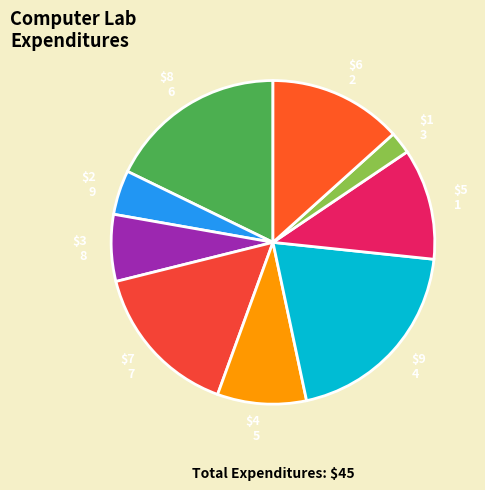

Which category has the smallest portion of the pie?

$1 3